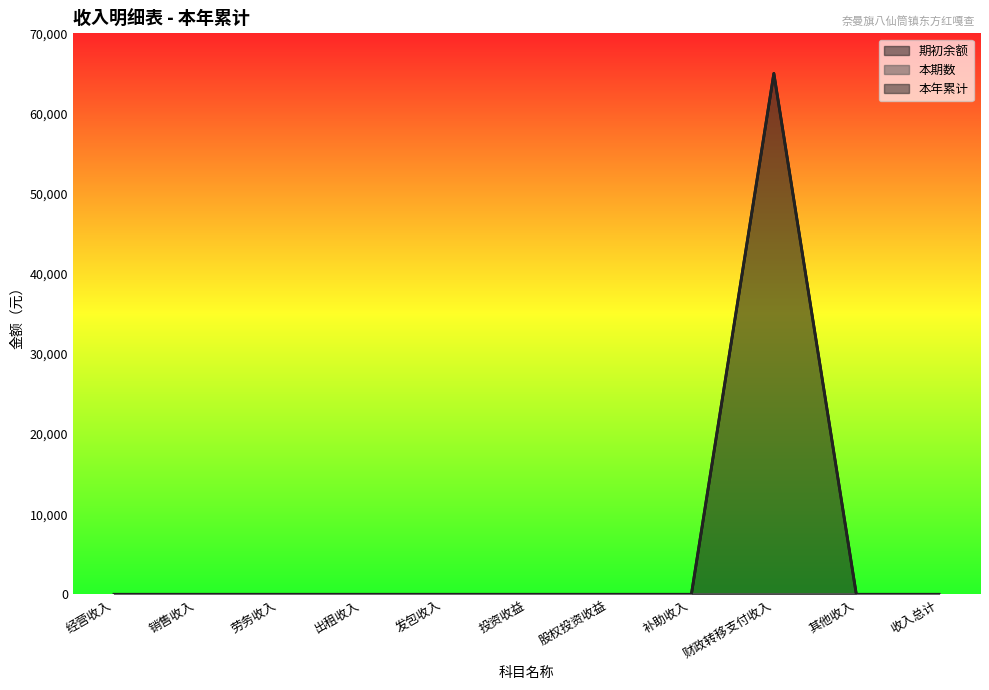

At which category does the chart reach its minimum across all series?

经营收入